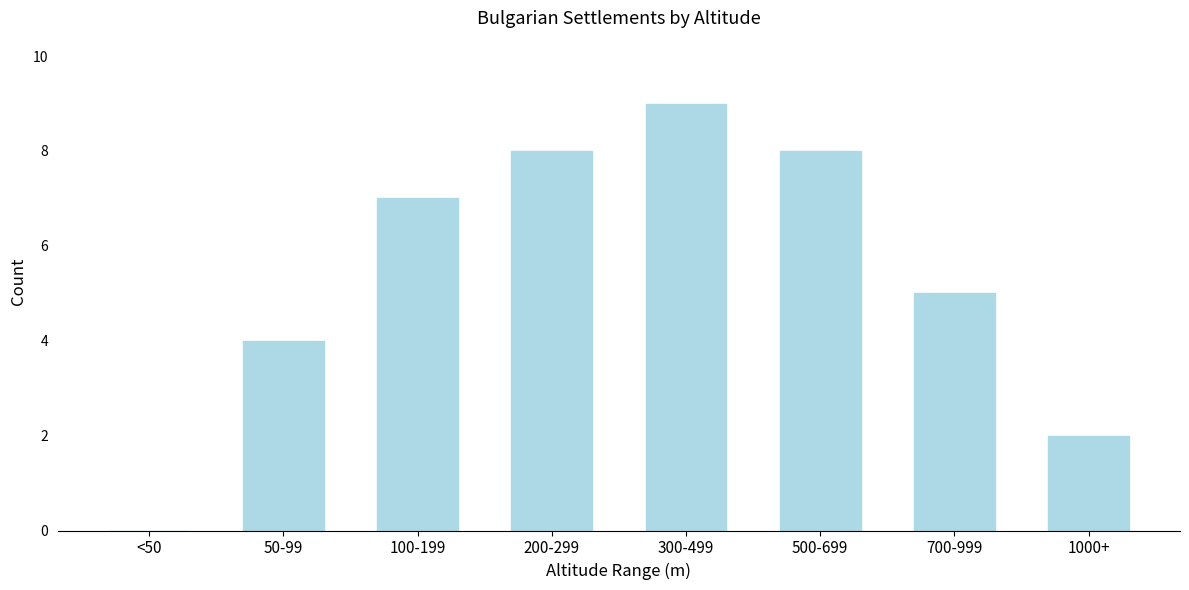

Reading left to right, transcribe all the data shown in this chart.

<50=0	50-99=4	100-199=7	200-299=8	300-499=9	500-699=8	700-999=5	1000+=2